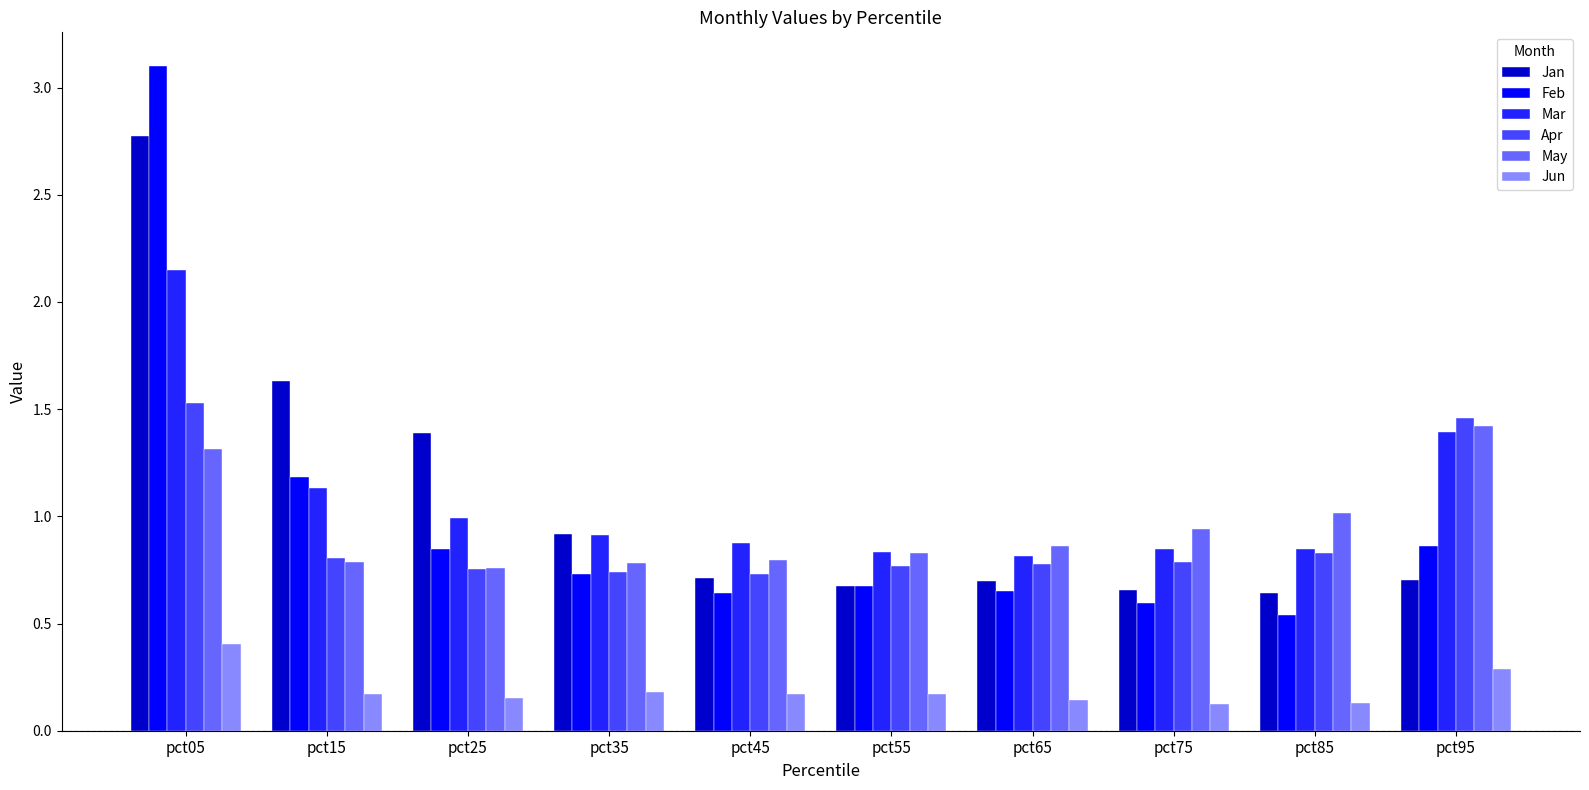

What is the sum of all Jan values?

10.8